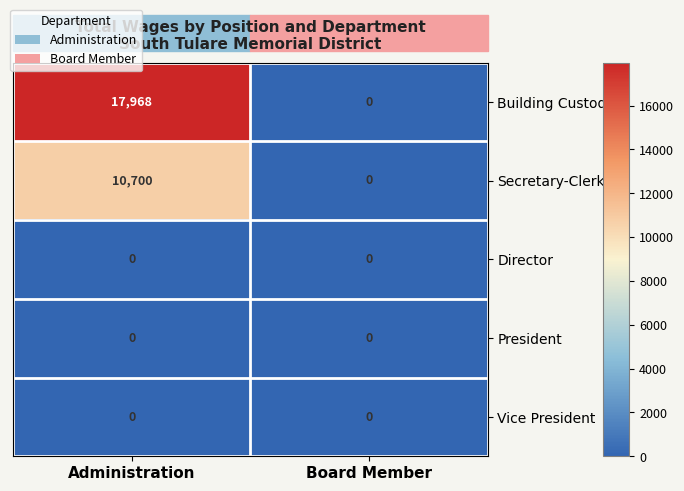

What is the sum of all Building Custodian values?

17968